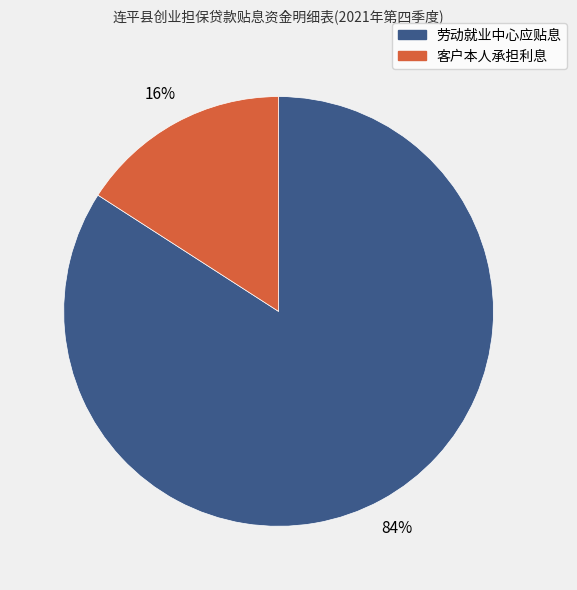

Between 劳动就业中心应贴息 and 客户本人承担利息, which is larger?

劳动就业中心应贴息